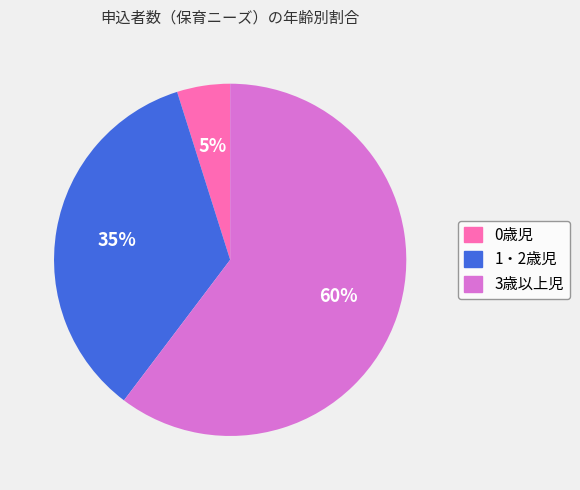

To the nearest percent, what is the combined percentage of 1・2歳児 and 3歳以上児?

95%